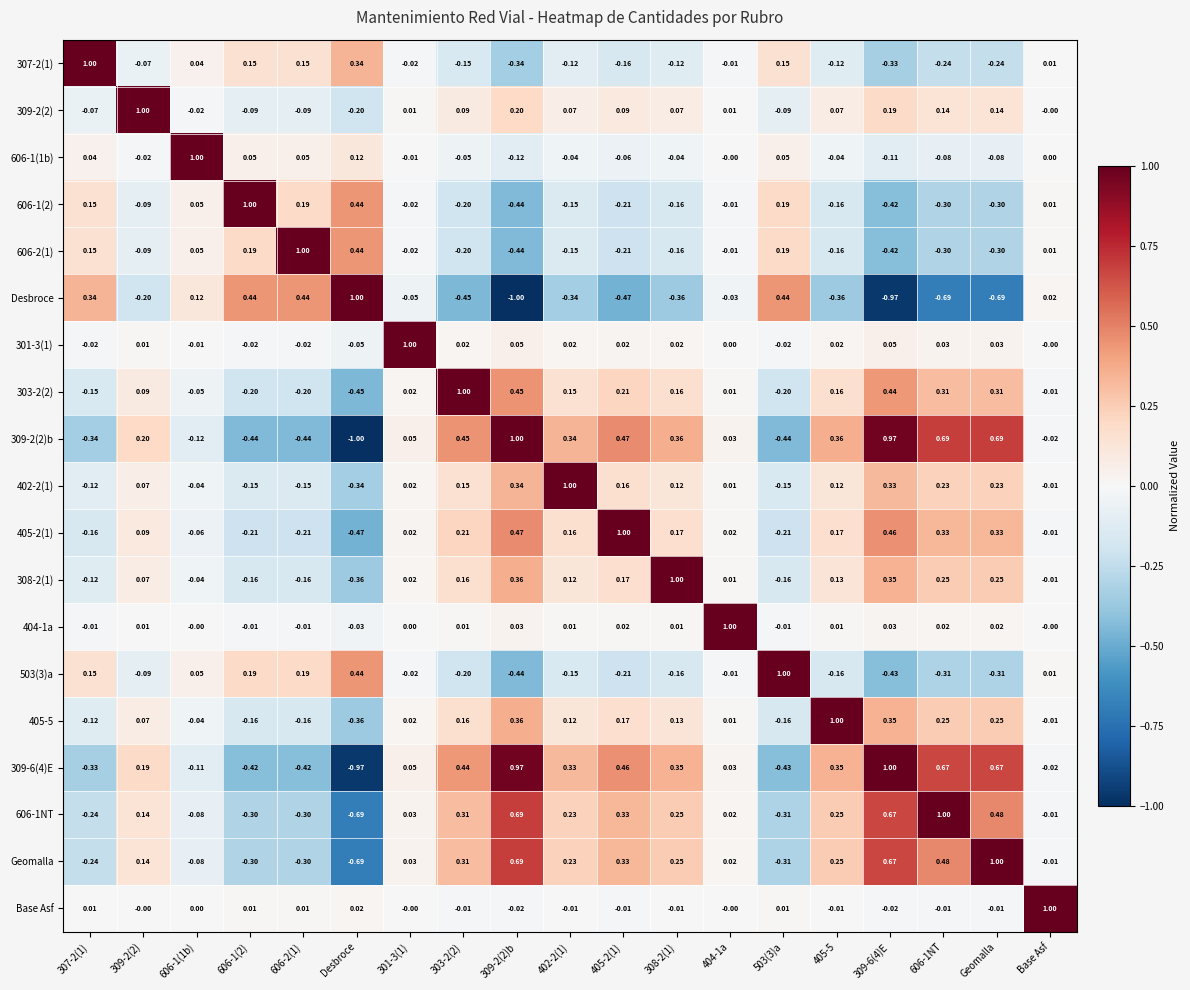

At which label does Desbroce reach its peak?

Desbroce